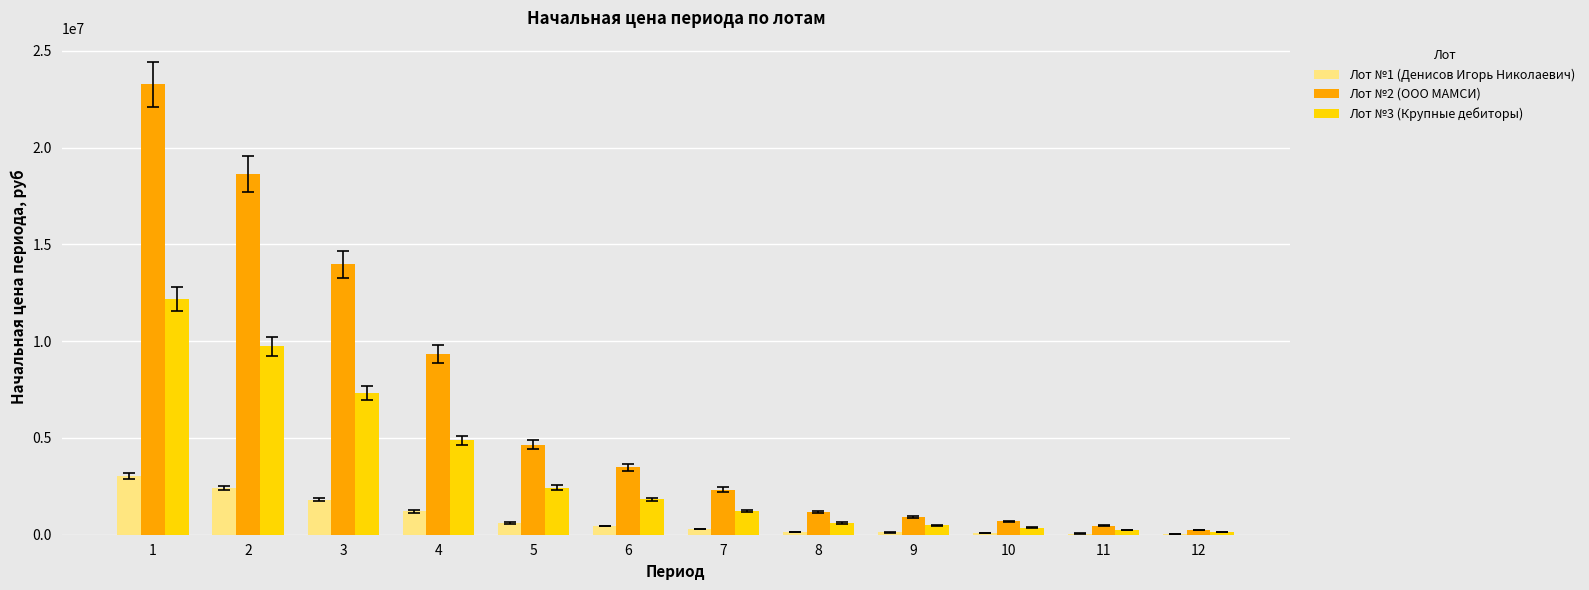

What is the total value across all series at 2?

30787360.4